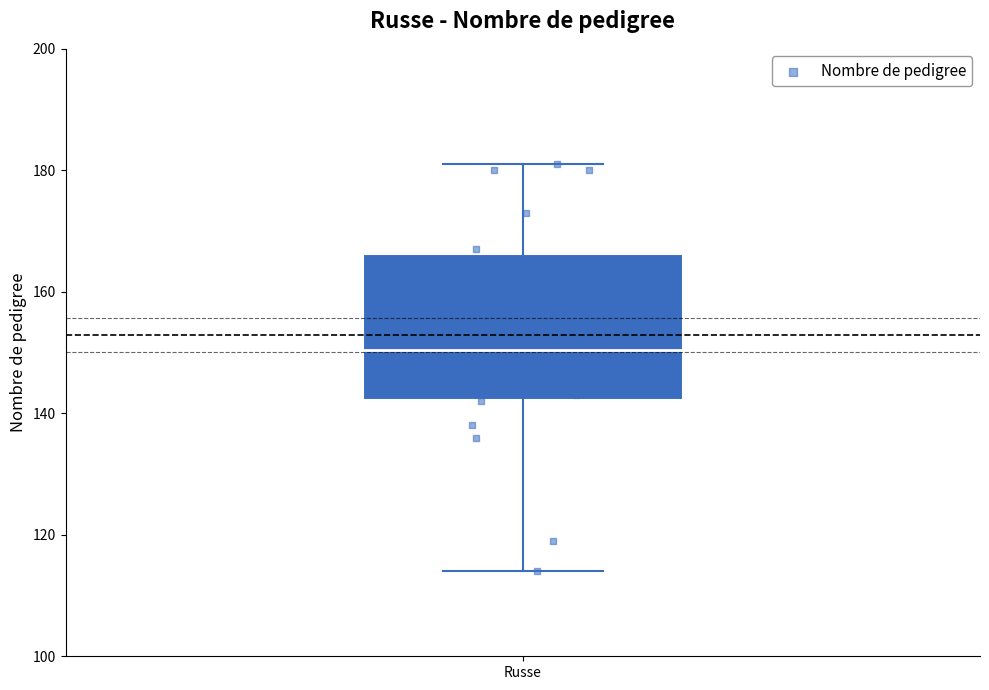

Where is the lower edge of the box for Russe on the y-axis? The values are not printed on the chart, so give them approximately, as read against the axis.

142